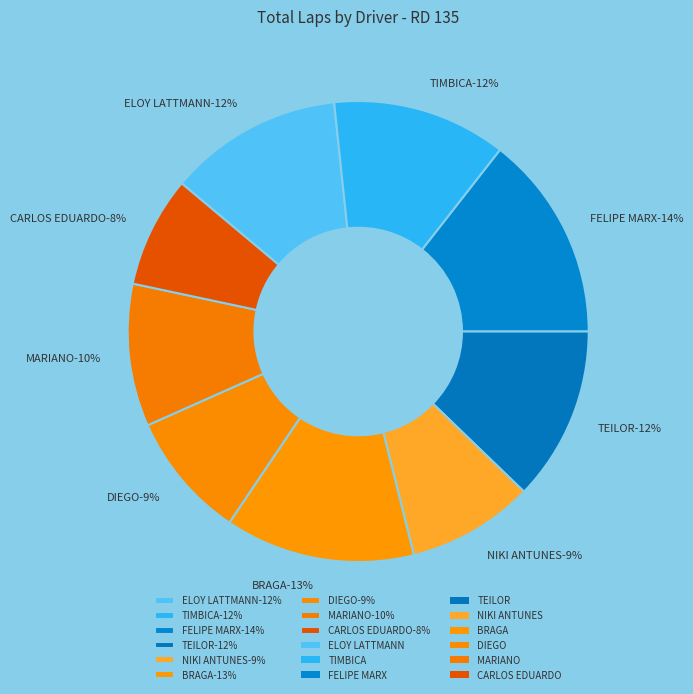

The ELOY LATTMANN slice represents 12% of the pie. True or false?

True